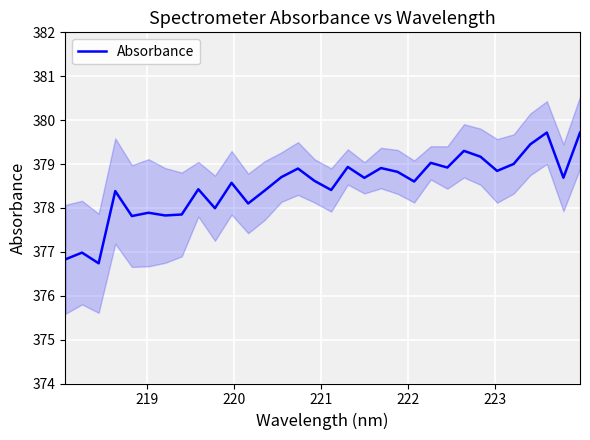

What is the minimum value for Absorbance?

376.7